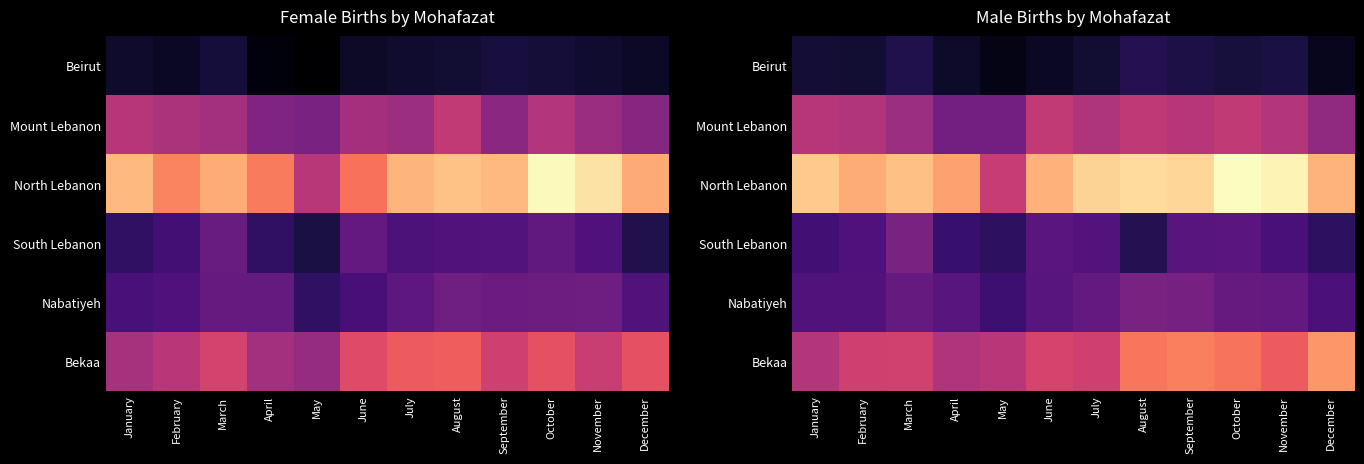

At August, list the series in order from smallest to largest.

Beirut, South Lebanon, Nabatiyeh, Mount Lebanon, Bekaa, North Lebanon